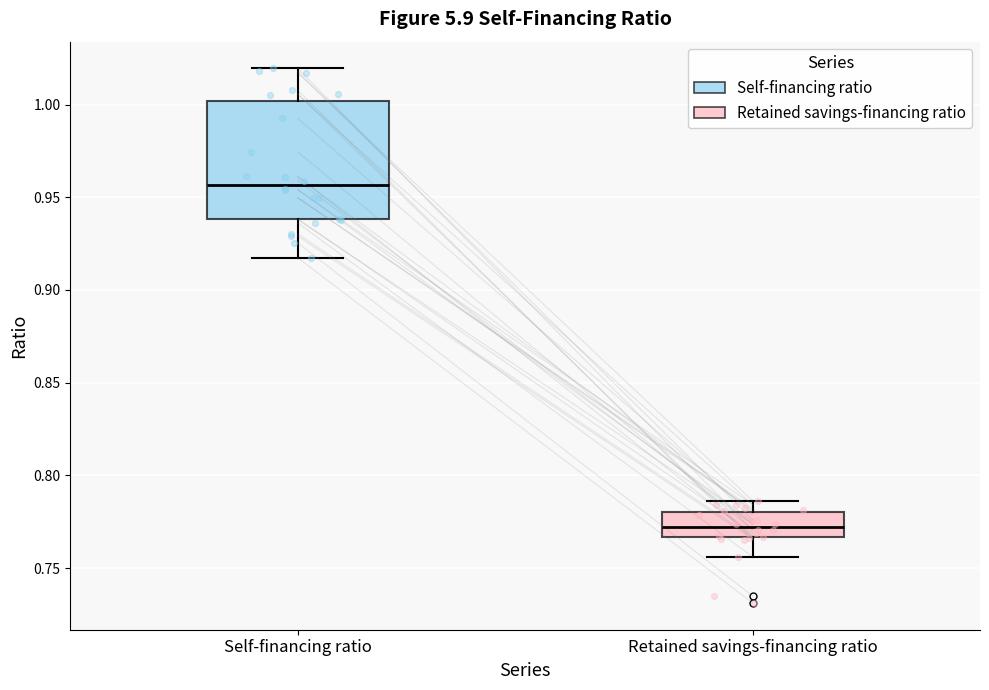

Reading left to right, read every box against the y-axis: the position of its median line, the range the box covers, and the ends of its whiskers. The values are not printed on the chart, so give them approximately, as read against the axis.

Self-financing ratio: median 0.955, box 0.940 to 1.000, whiskers 0.915 to 1.020
Retained savings-financing ratio: median 0.770, box 0.765 to 0.780, whiskers 0.755 to 0.785